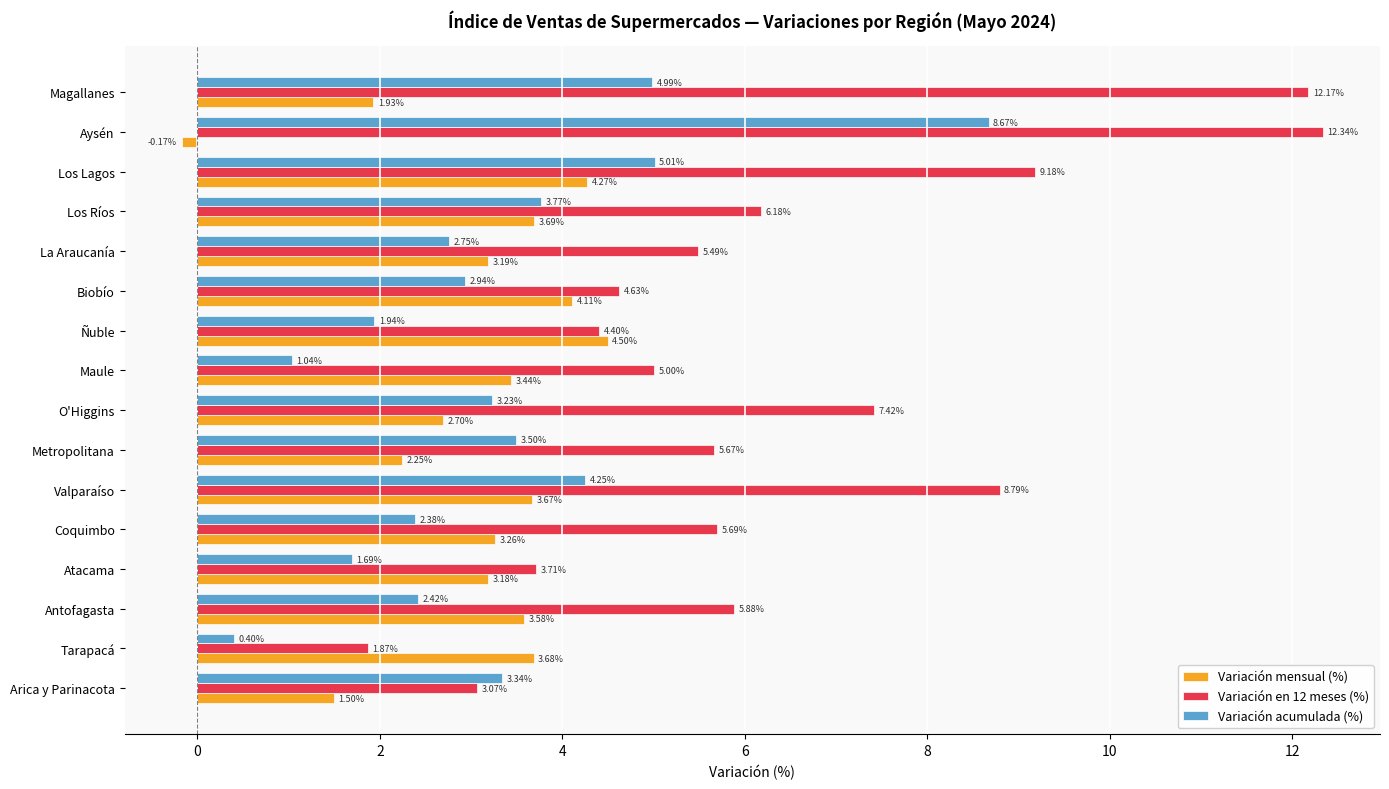

What is the difference between the Variación acumulada (%) values at Biobío and Tarapacá?

2.5